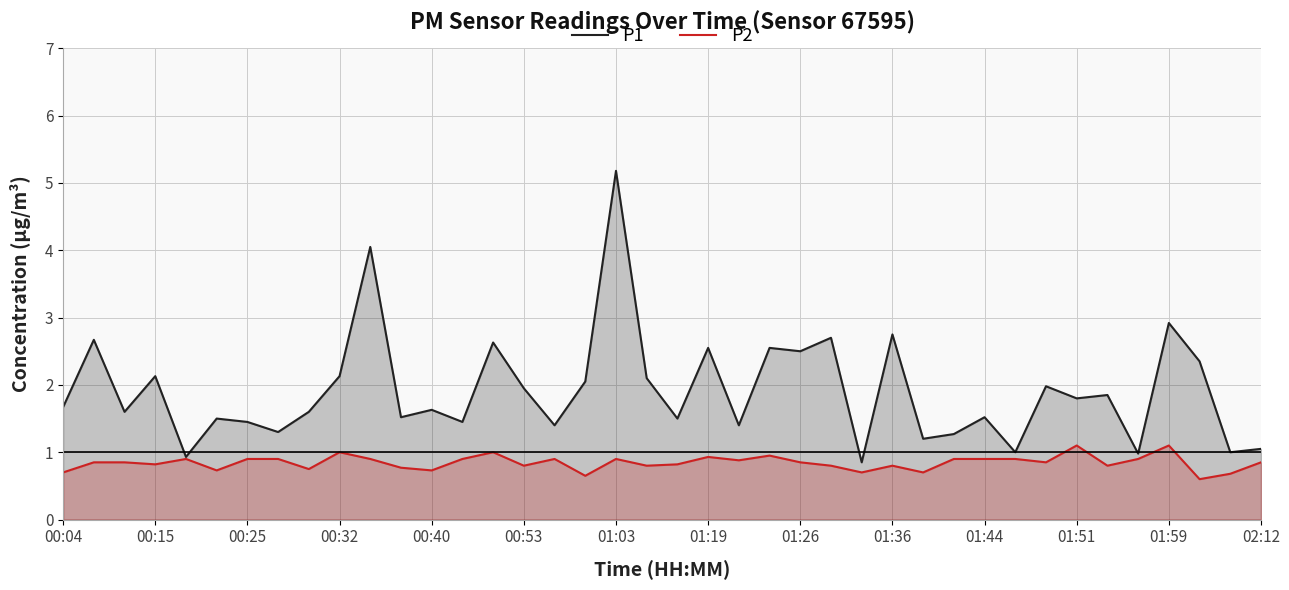

At which label does P1 reach its peak?

01:03